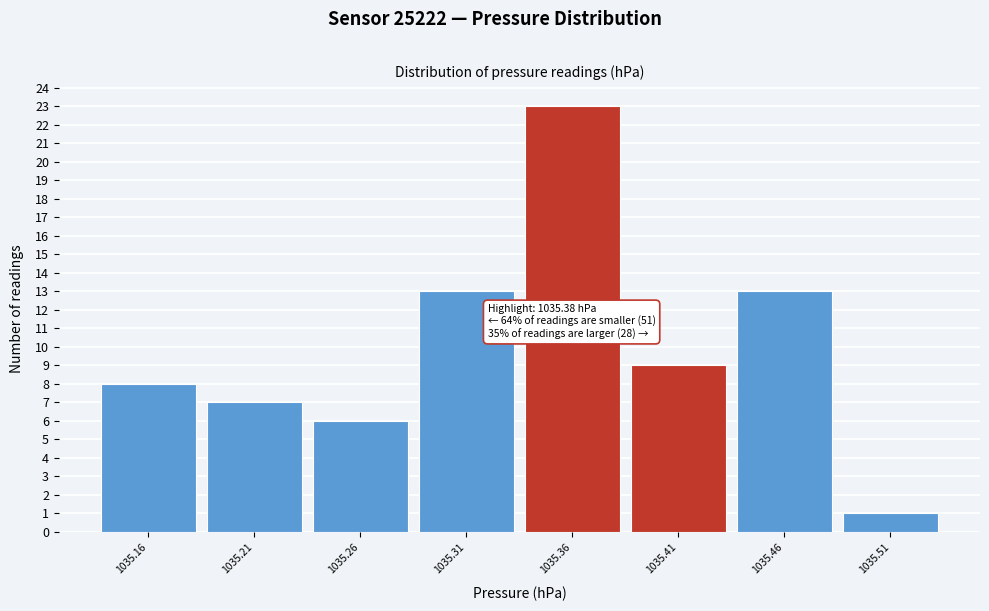

Over which range of the x-axis is the bar tallest?

1035.335 to 1035.385